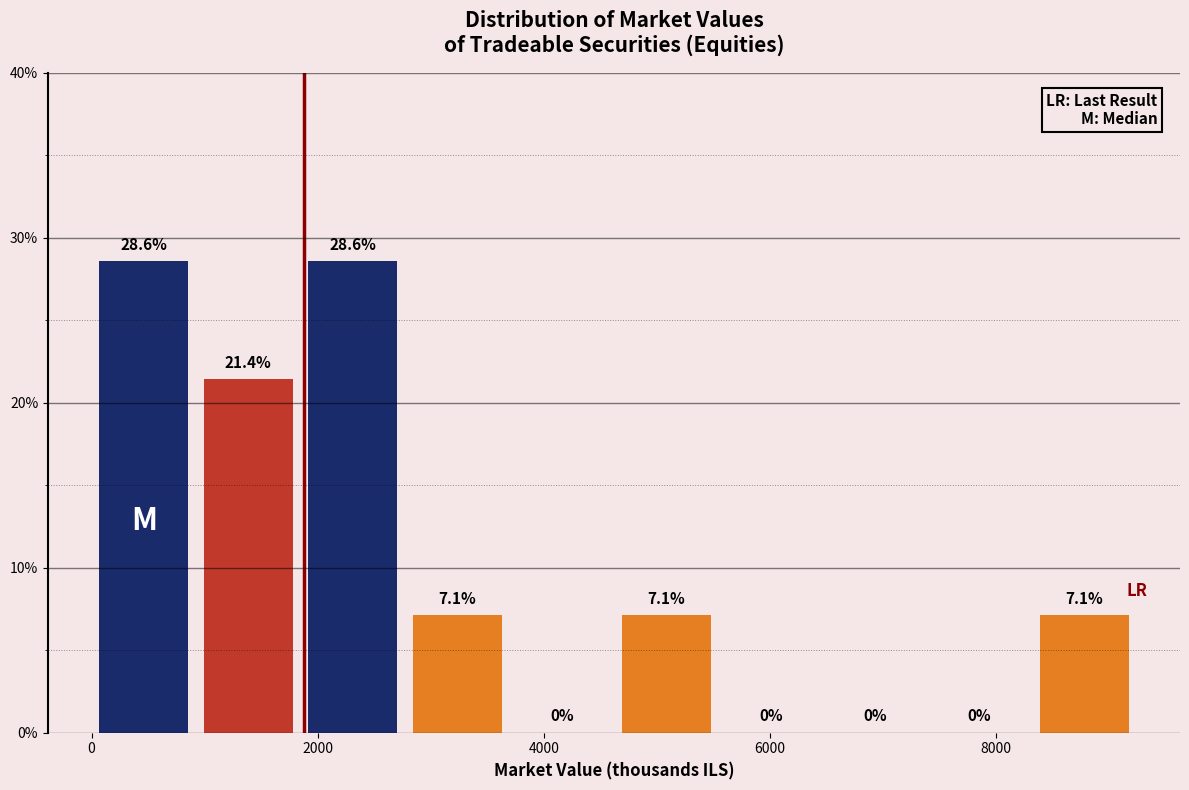

Reading left to right, transcribe this chart: for each bar, give the range it covers on the x-axis and its height. The bar edges are not printed on the chart, so give them approximately, as read against the axis.

0 to 1000: 28.6
1000 to 1800: 21.4
1800 to 2800: 28.6
2800 to 3600: 7.1
3600 to 4600: 0.0
4600 to 5600: 7.1
5600 to 6400: 0.0
6400 to 7400: 0.0
7400 to 8400: 0.0
8400 to 9200: 7.1